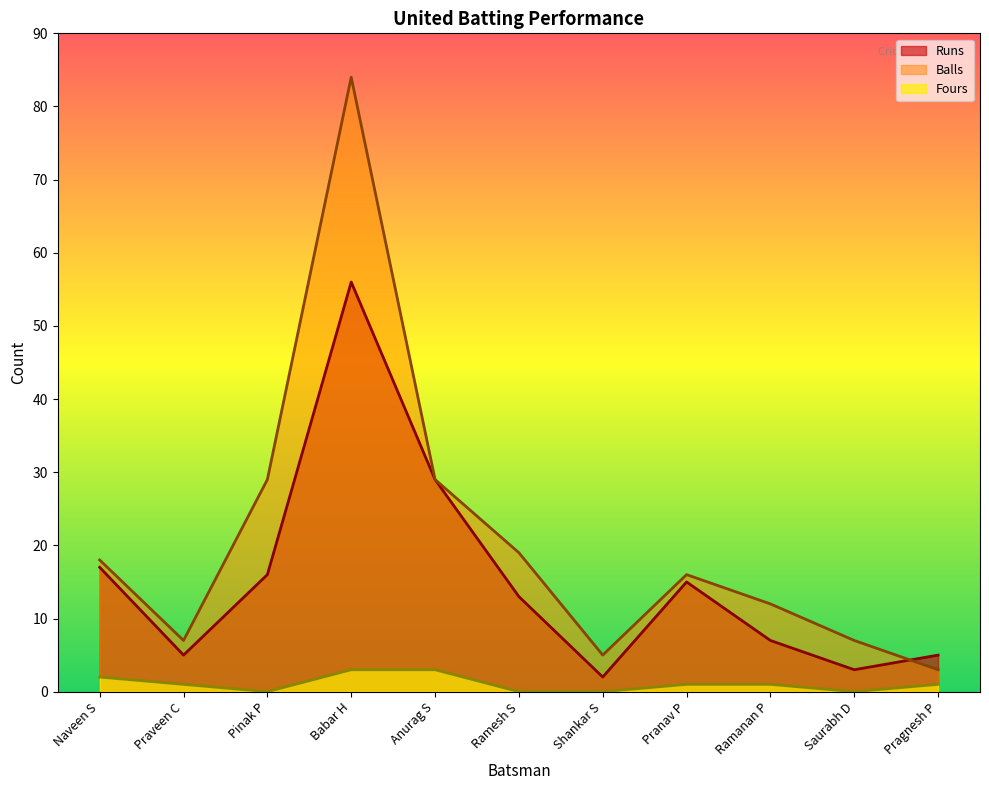

What are all the series names shown in the legend?

Runs, Balls, Fours